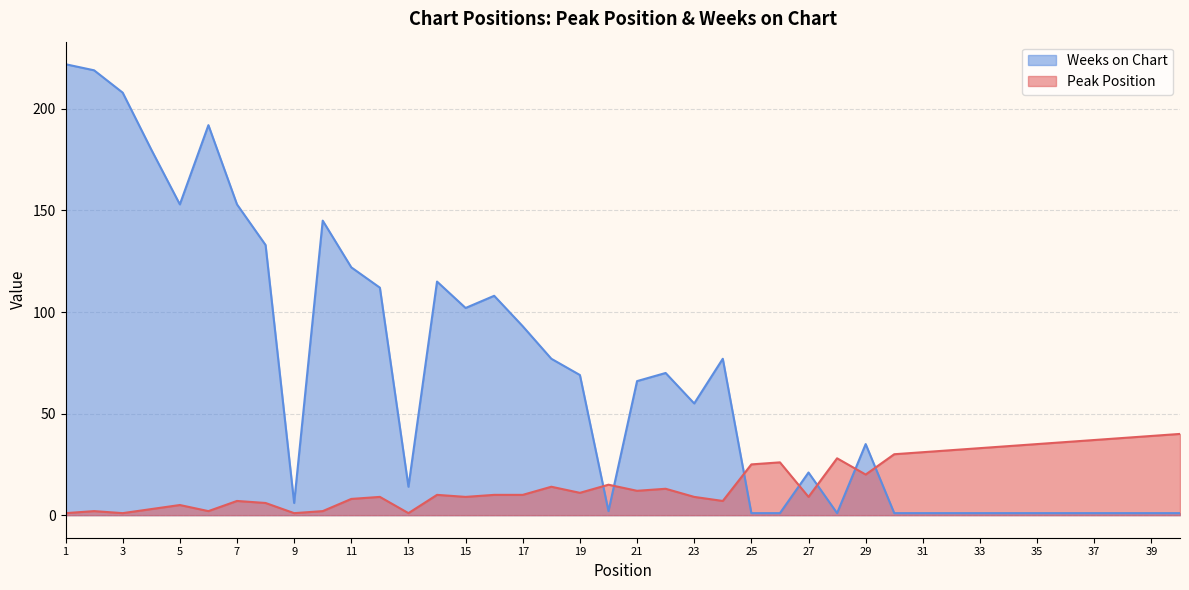

Which series changed the most between 34 and 39?

Peak Position